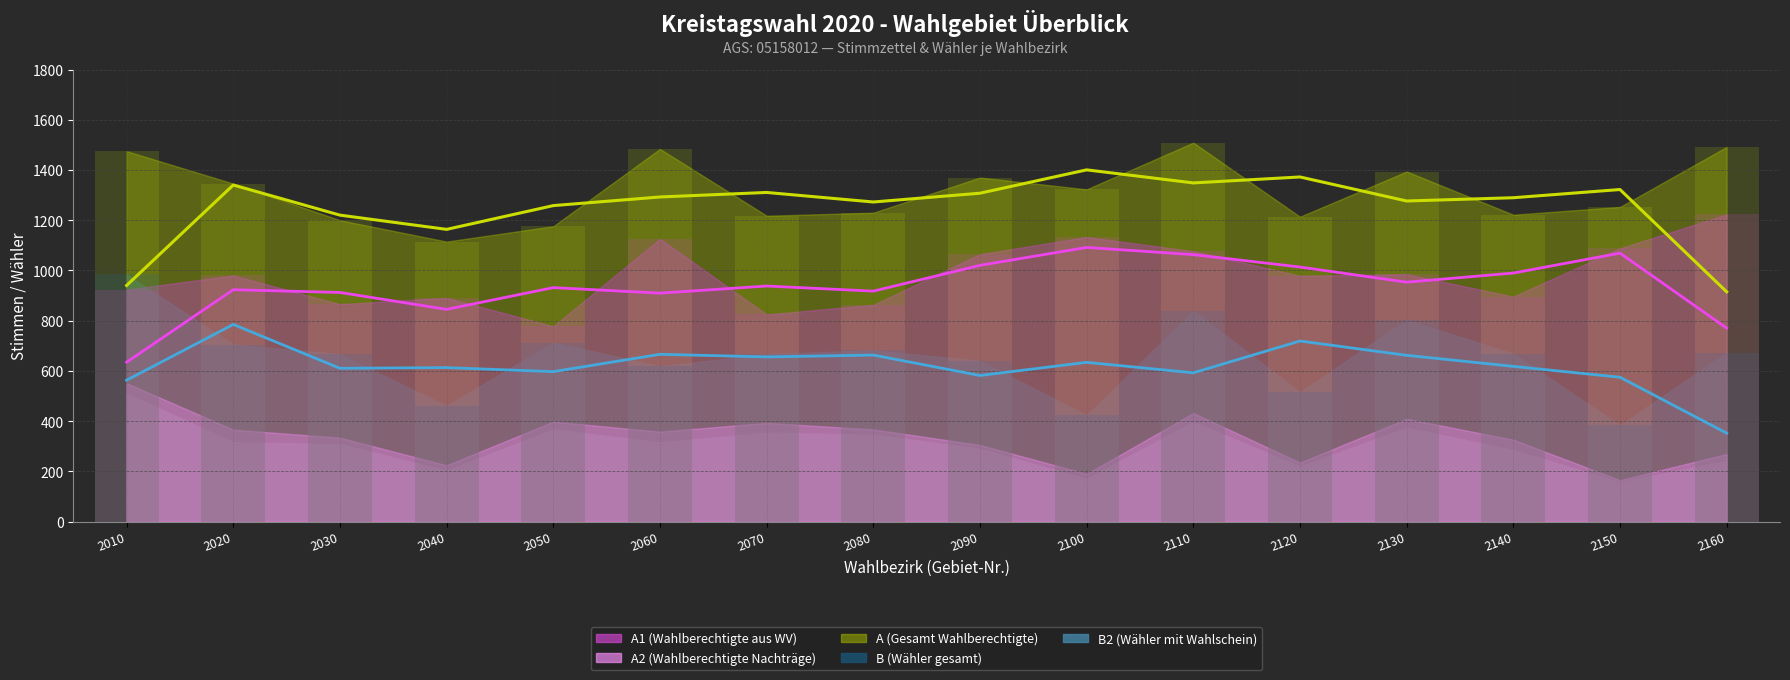

What is the value of the B bar at the 9th from the left?

640